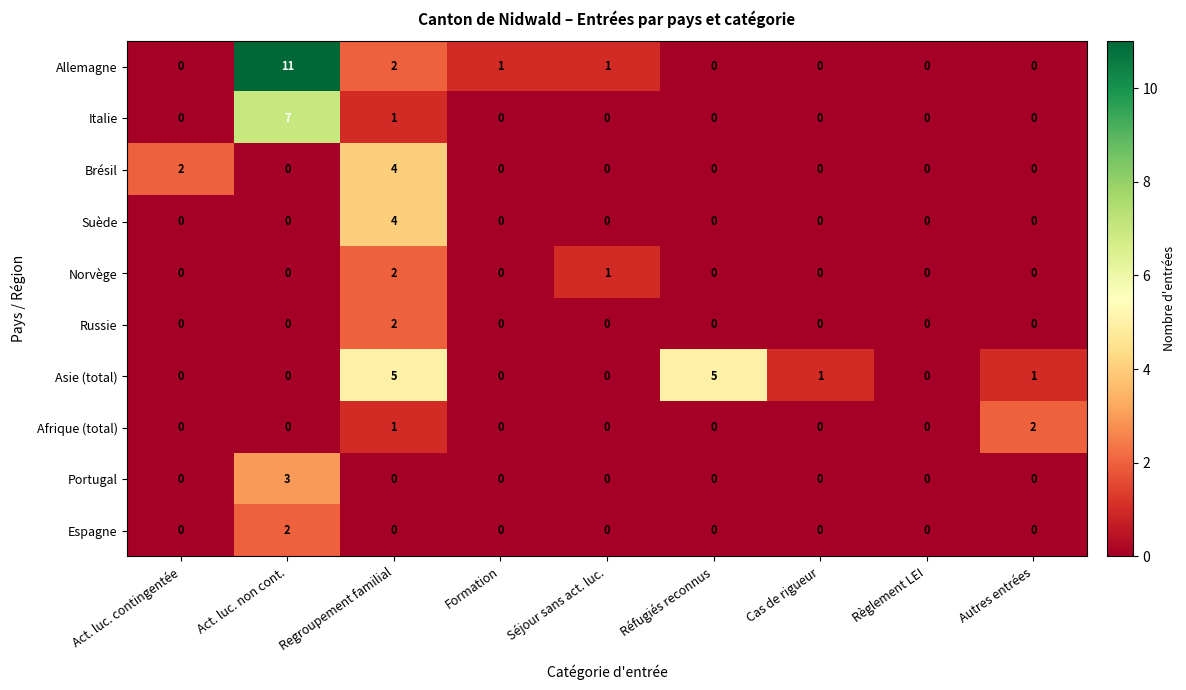

At which category is the sum across all series the highest?

Act. luc. non cont.